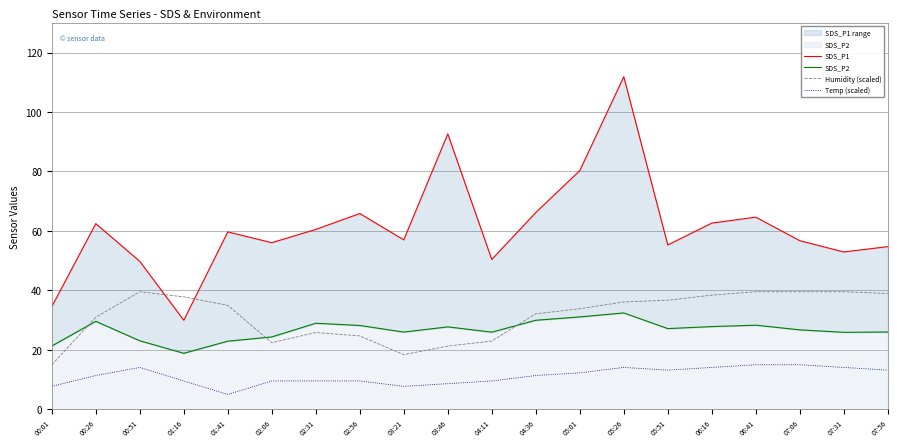

True or false: Temp (scaled) and Humidity (scaled) cross at least once.

False